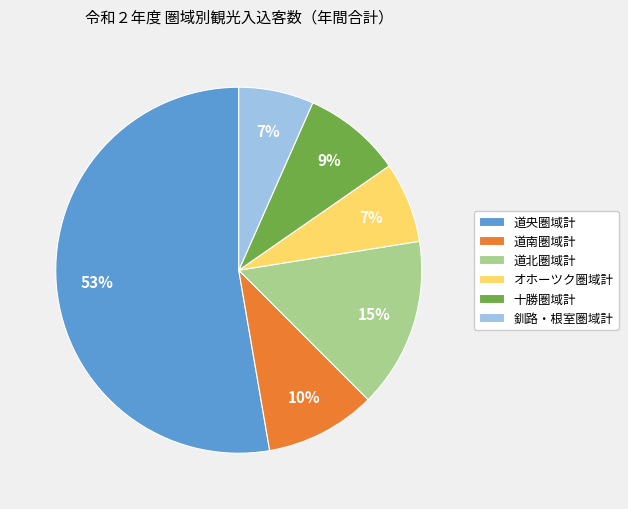

Which has a higher value, オホーツク圏域計 or 道央圏域計?

道央圏域計